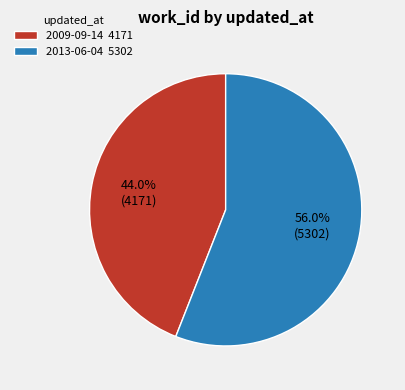

True or false: 2013-06-04 accounts for 51% of the total.

False